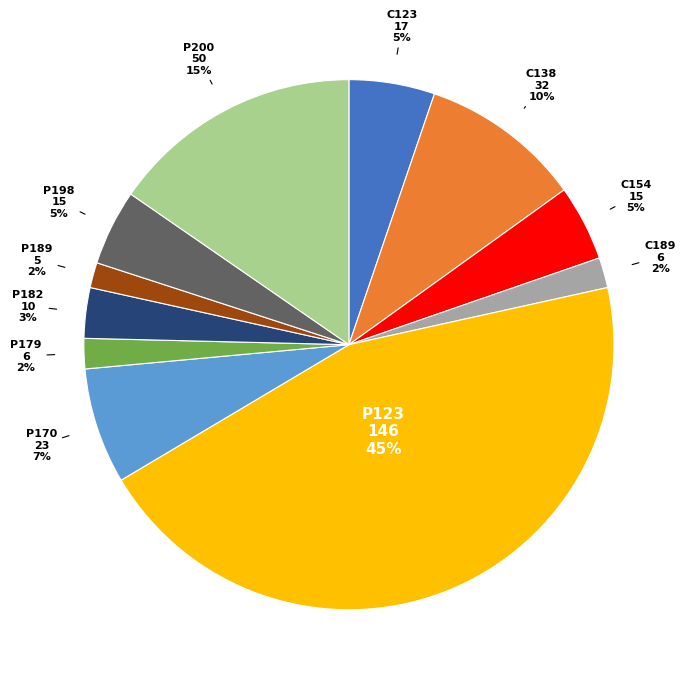

Is there any slice that represents more than half of the pie?

No